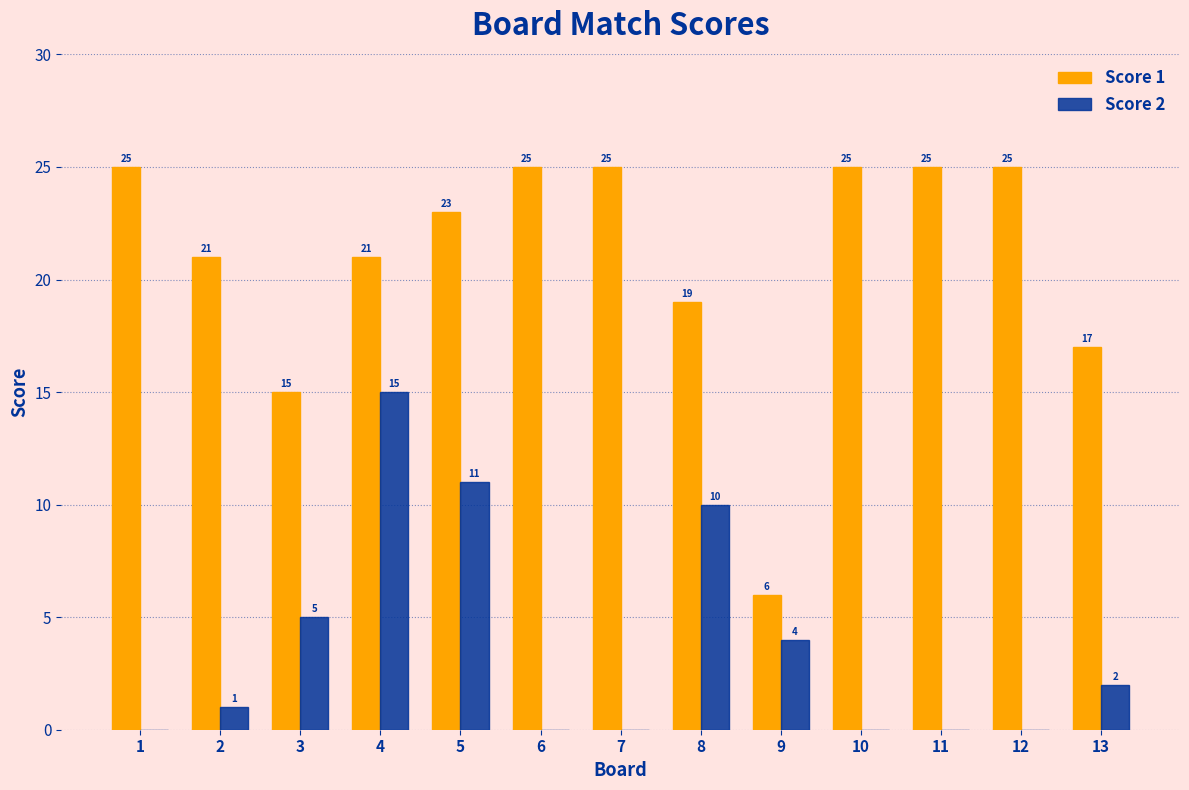

Reading left to right, extract all data points from this chart.

Score 1: 25	21	15	21	23	25	25	19	6	25	25	25	17
Score 2: 0	1	5	15	11	0	0	10	4	0	0	0	2